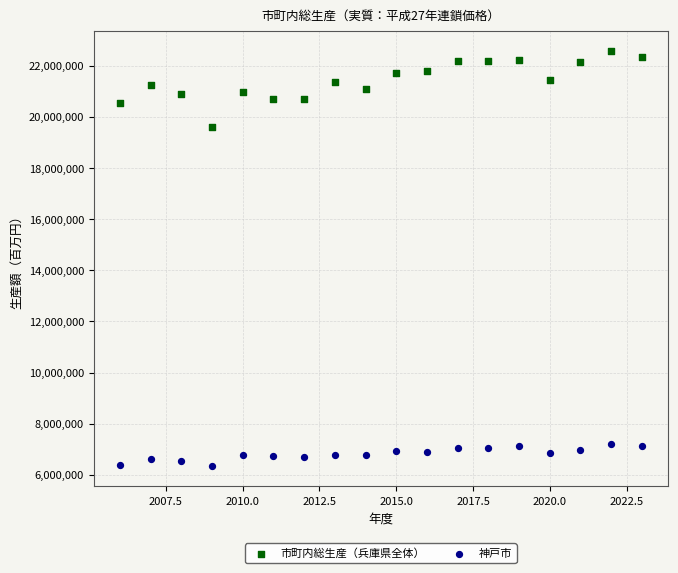

Which series has the widest spread of Y values?

市町内総生産（兵庫県全体）